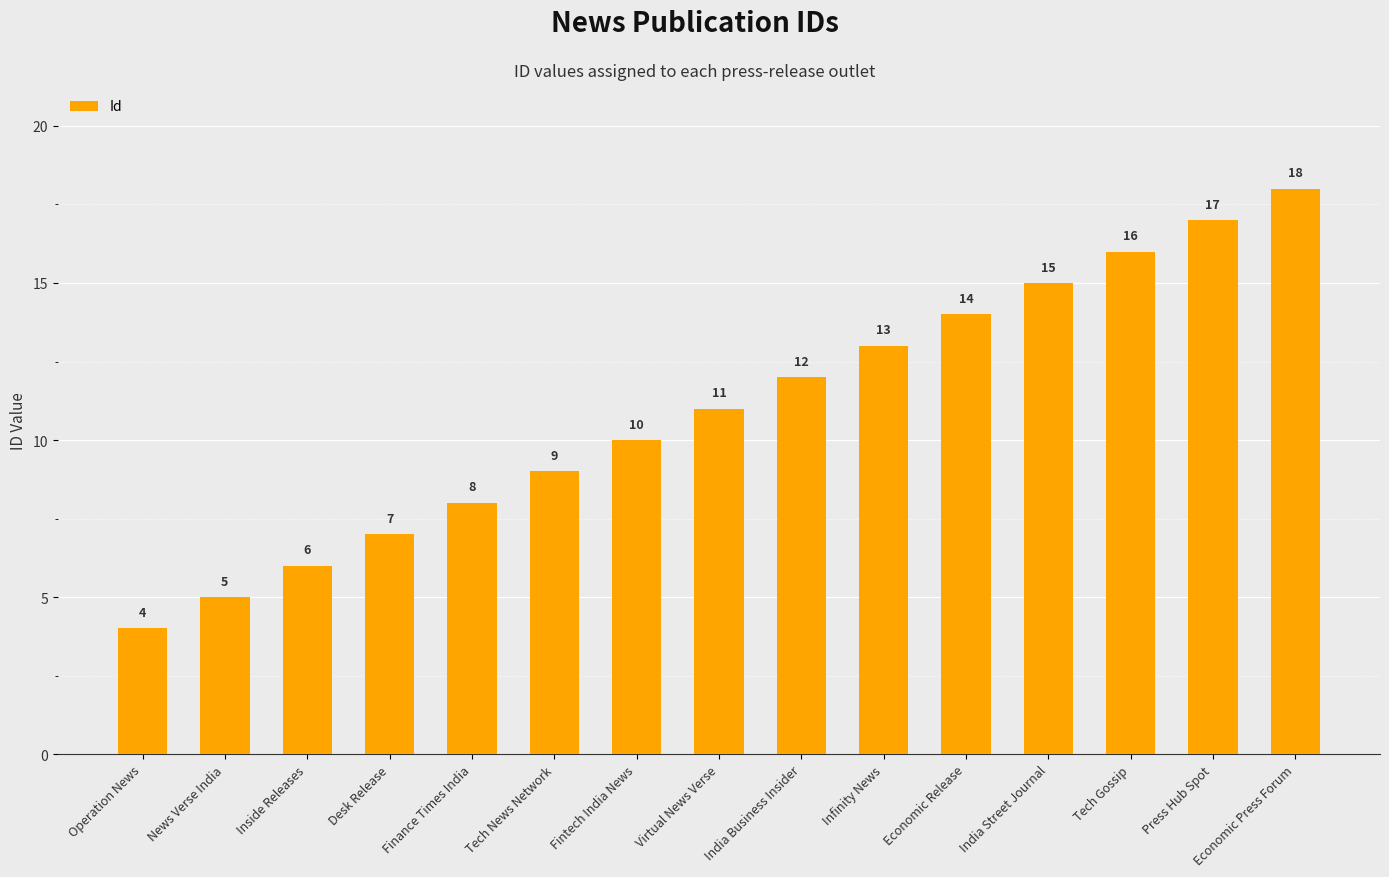

Approximately how many times larger is the value at News Verse India compared to Virtual News Verse?

0.5